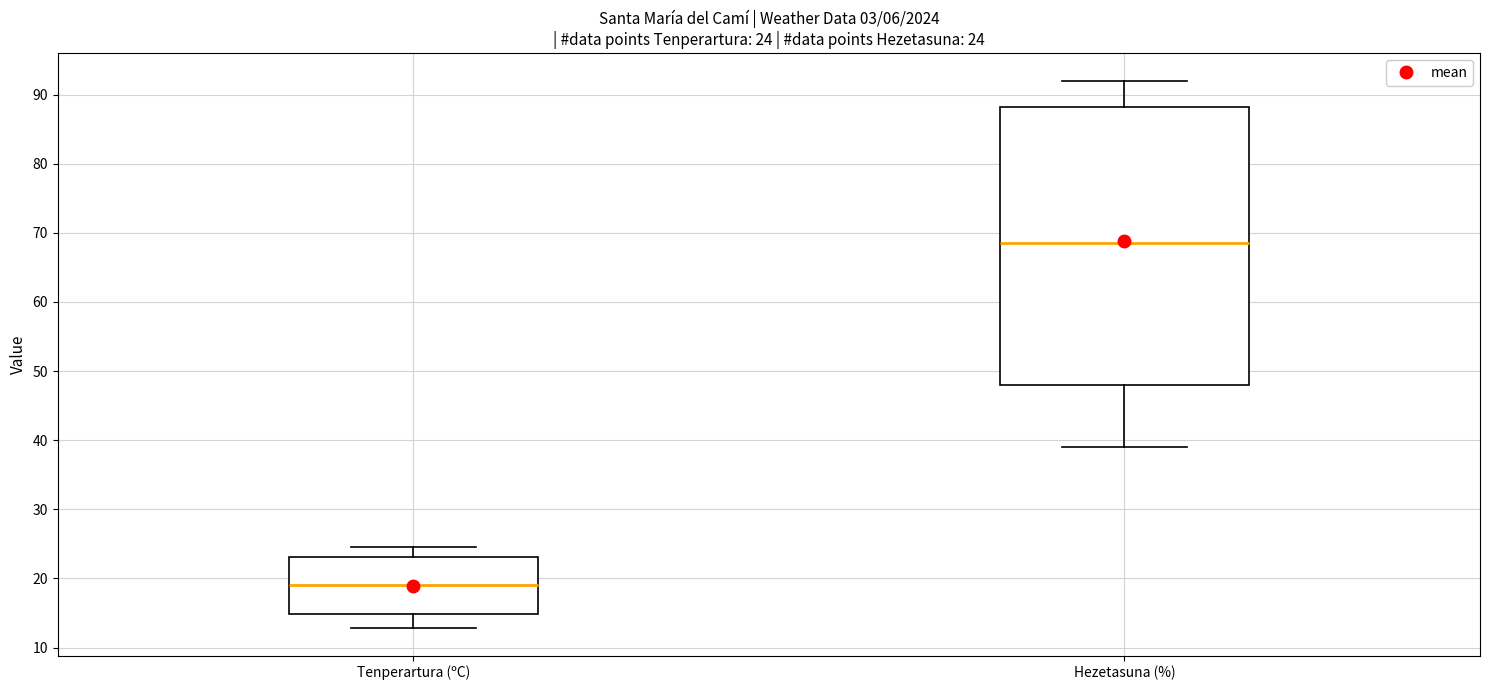

Comparing the boxes themselves (not the whiskers), which one is the tallest?

Hezetasuna (%)